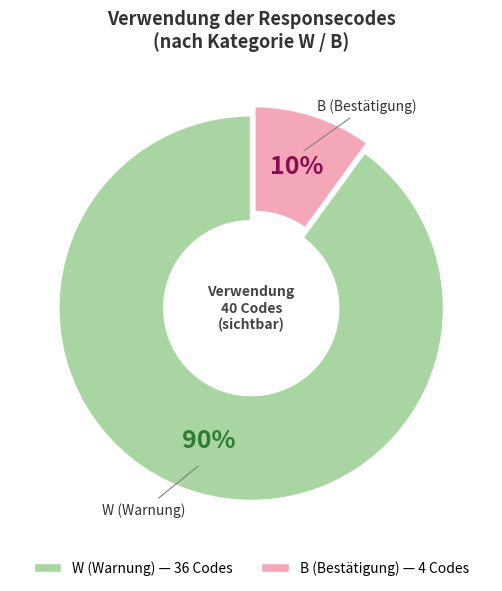

Count the number of slices in the pie.

2